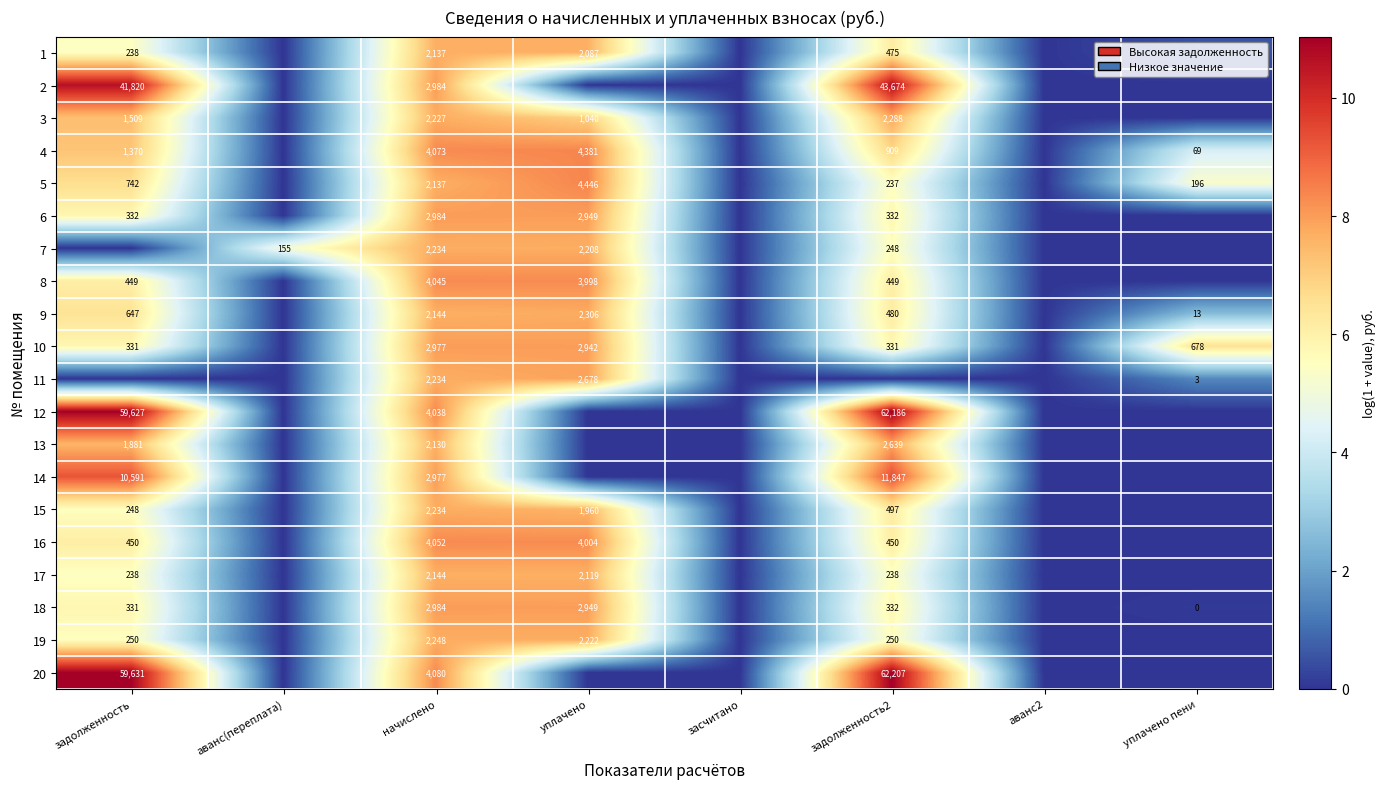

The value of 11 at начислено is 3554. True or false?

False